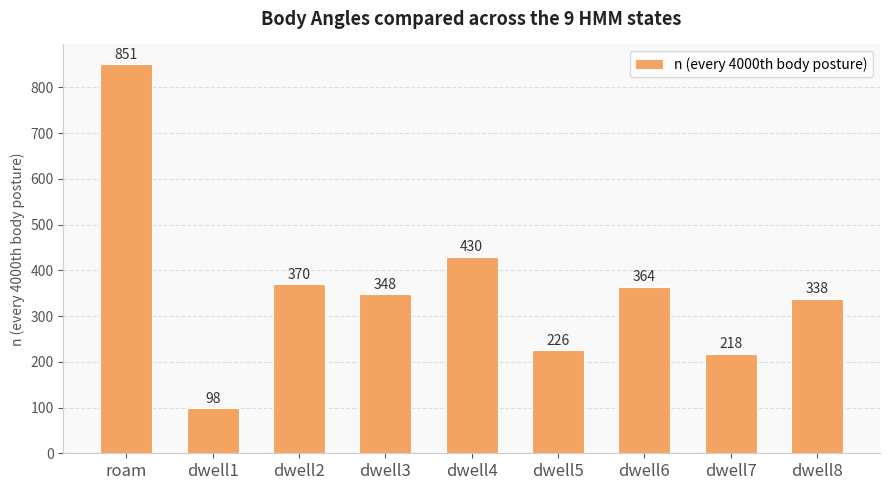

How many data points are less than 348?

4